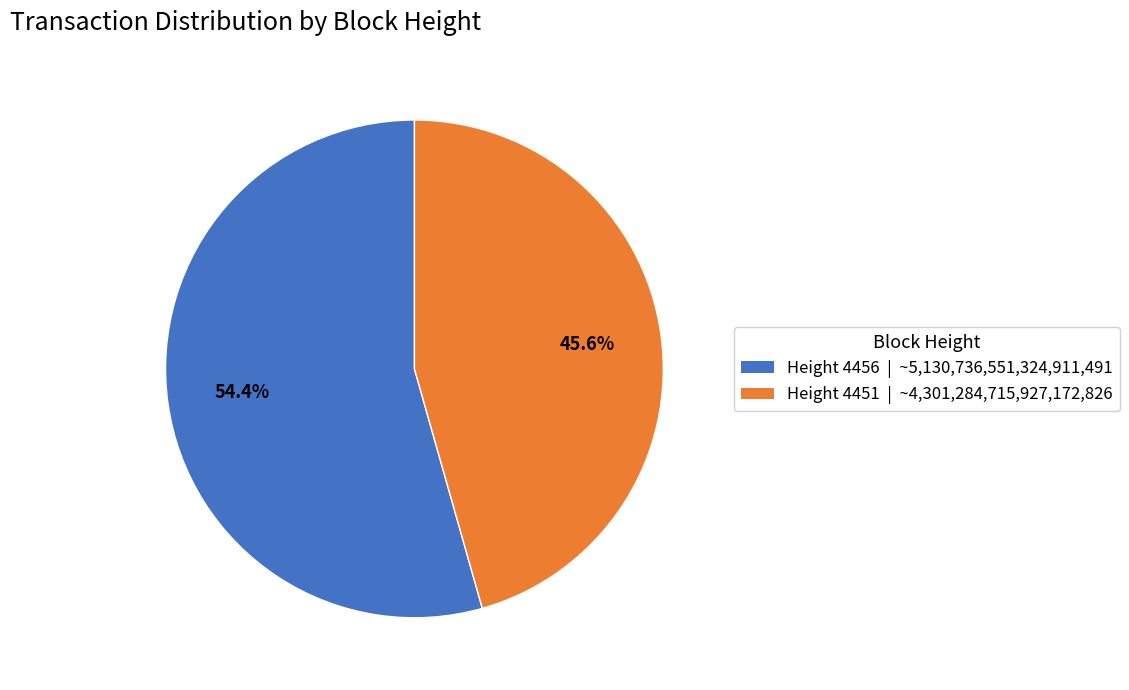

To the nearest percent, what is the difference between the largest and smallest slice percentages?

9%